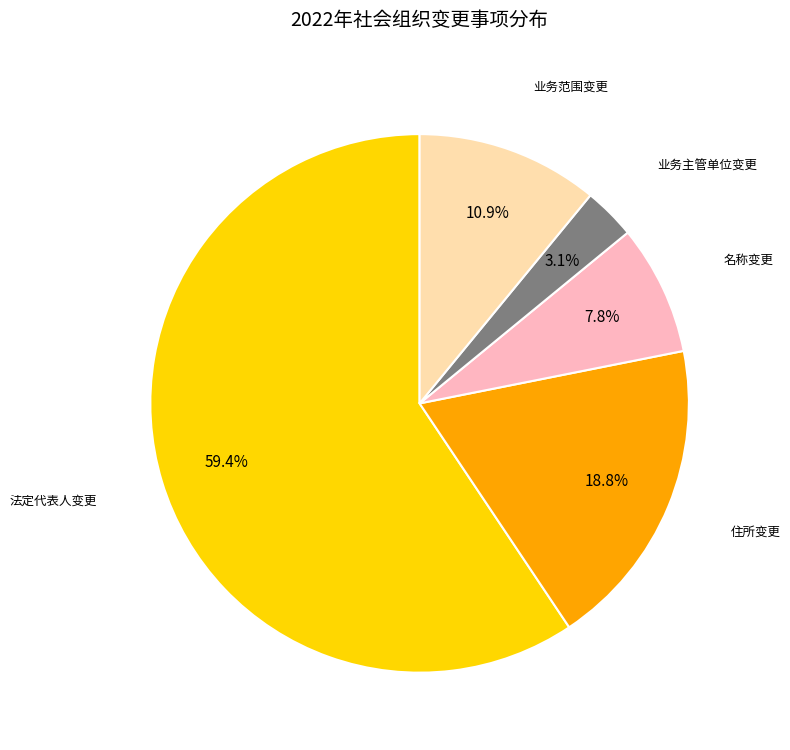

Is there any slice that represents more than half of the pie?

Yes